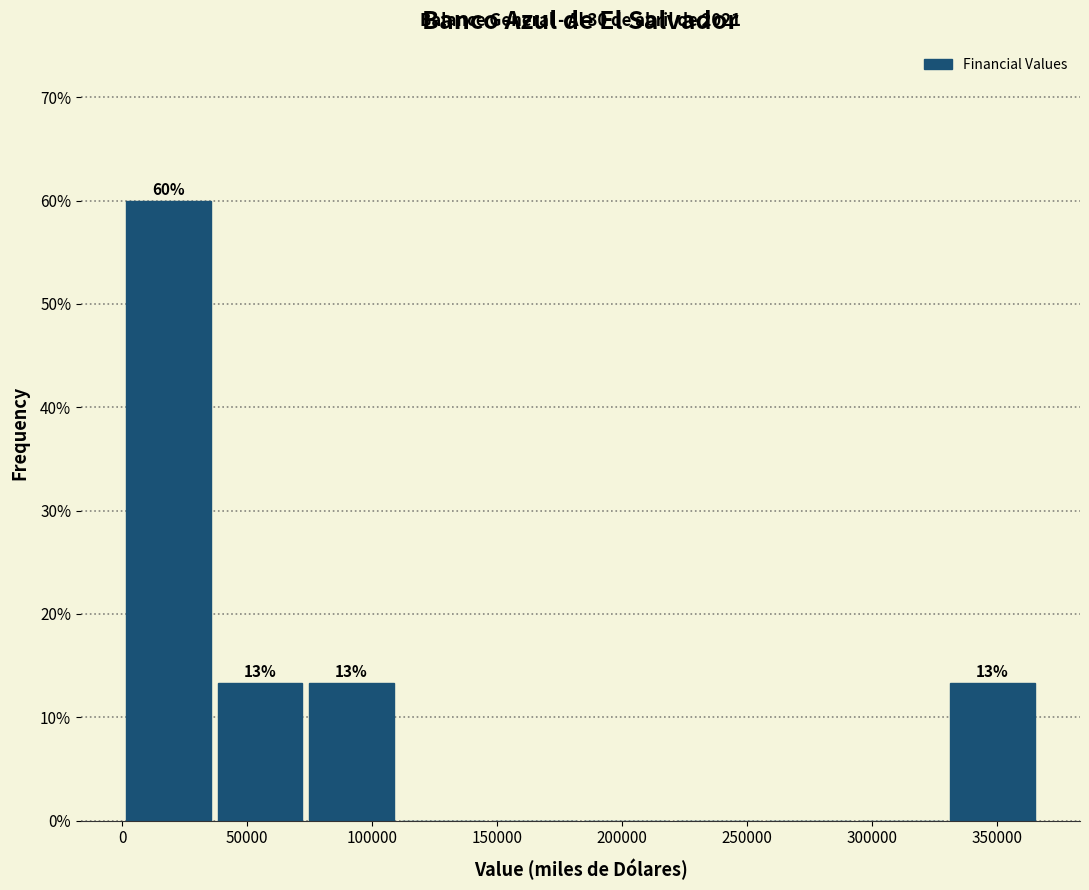

Which range on the x-axis has the tallest bar?

0 to 35000